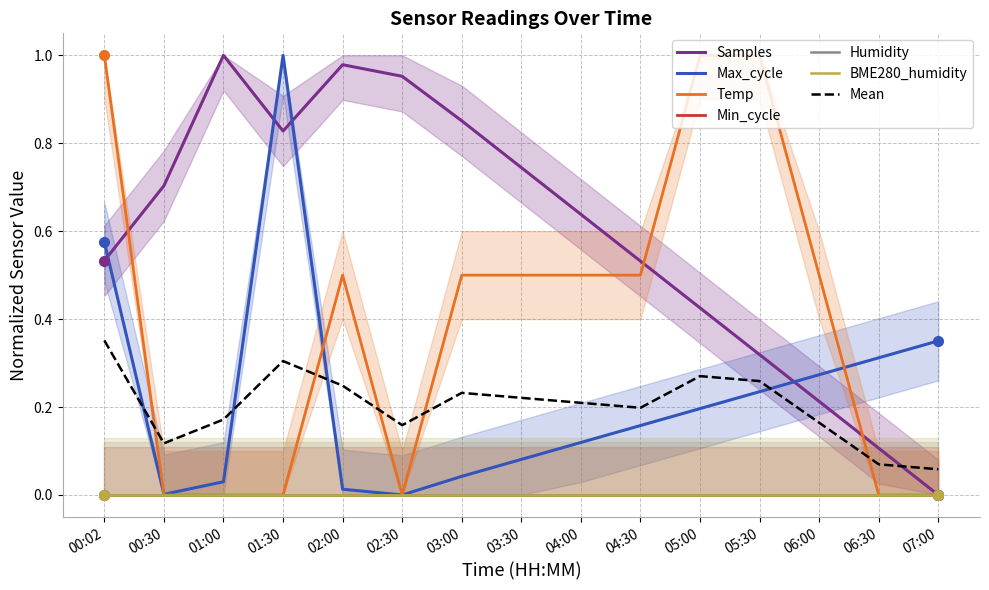

What is the highest value of the Max_cycle series?

1.0